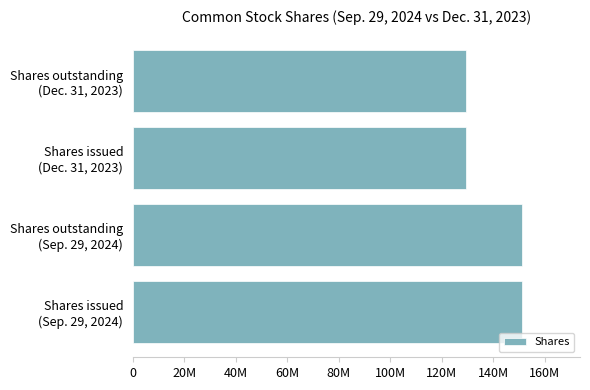

Does the chart contain any negative values?

No